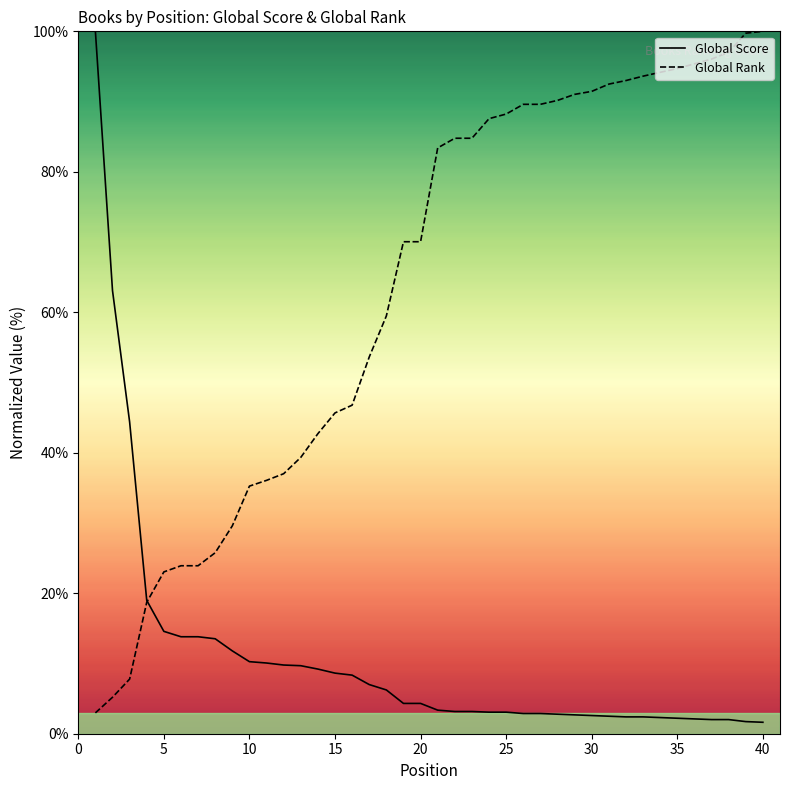

What is the average value of the Global Score series?

10.8